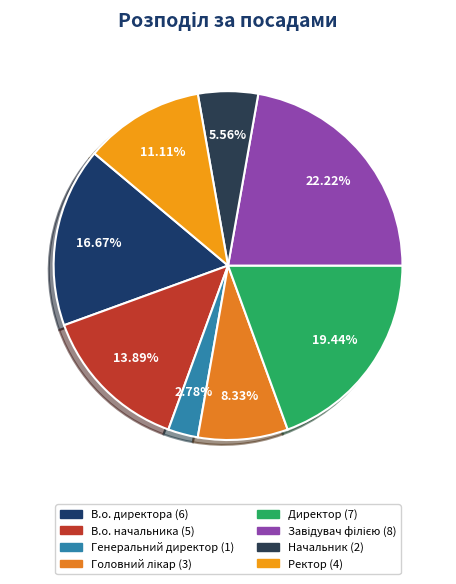

Is the sum of Генеральний директор and Завідувач філією greater than half?

No